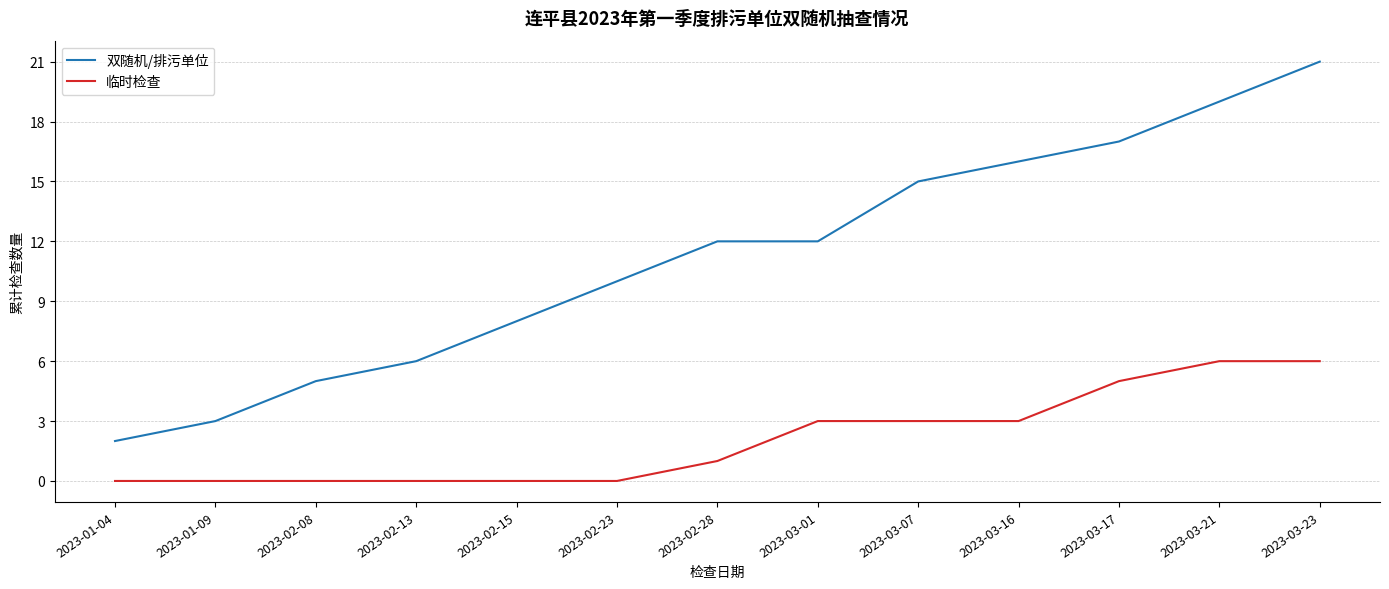

Is the value of 双随机/排污单位 at 2023-03-16 greater than the value of 临时检查 at 2023-03-23?

Yes